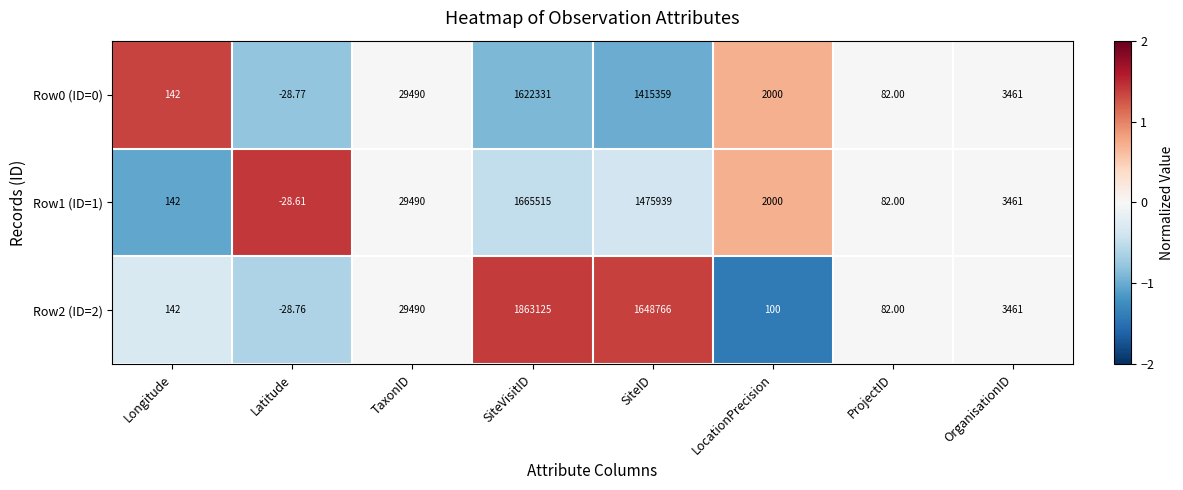

What is the maximum value shown in the chart?

1863125.0